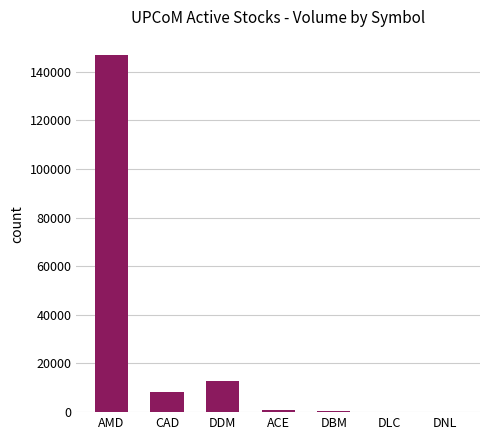

The chart shows a value of 12700 at DDM. True or false?

True